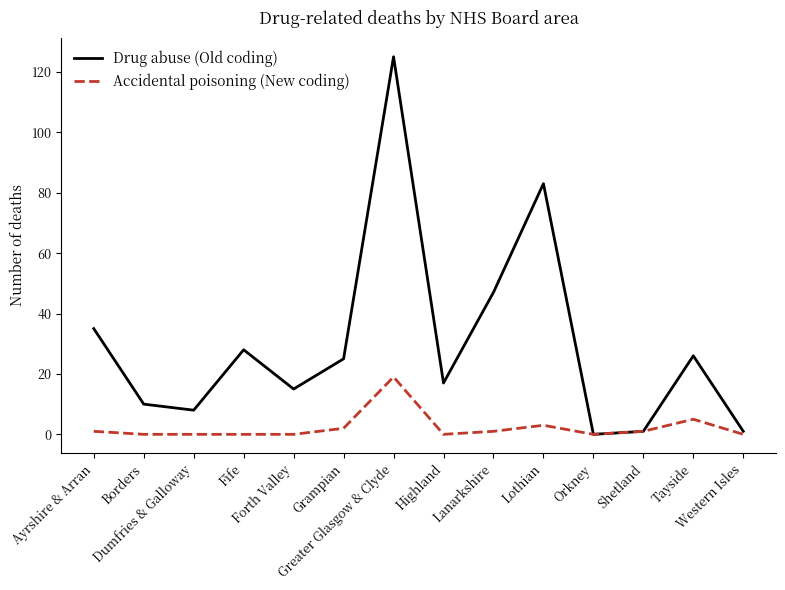

What is the sum of the Accidental poisoning (New coding) values at Ayrshire & Arran and Lothian?

4